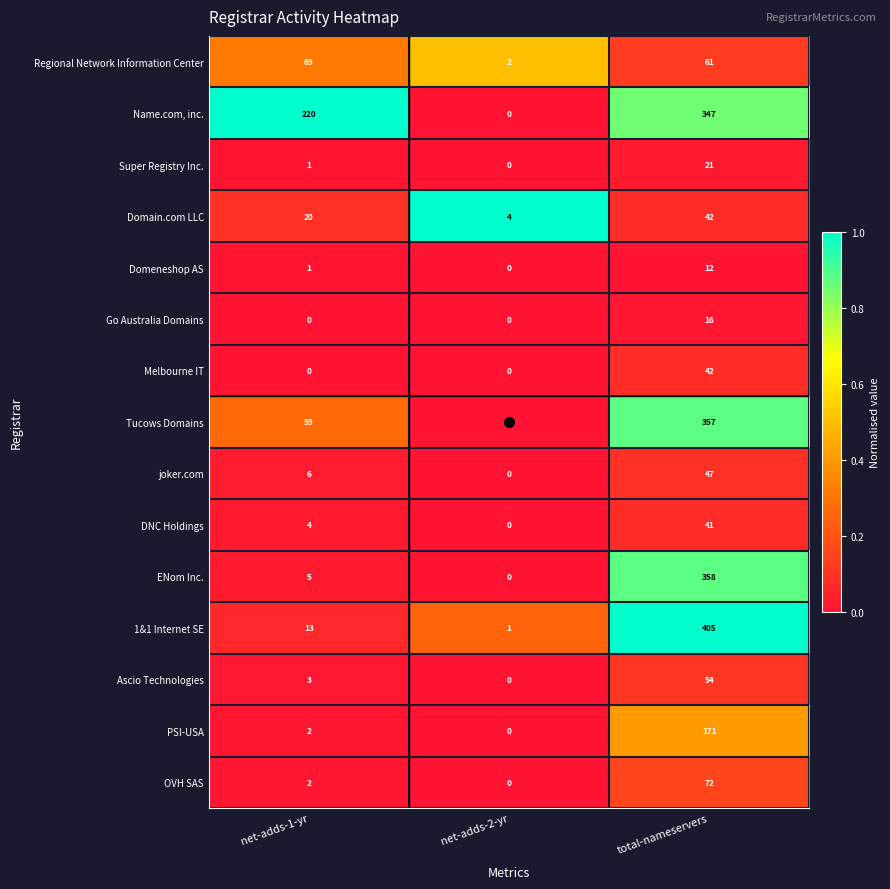

The value of Tucows Domains at net-adds-1-yr is 32. True or false?

False